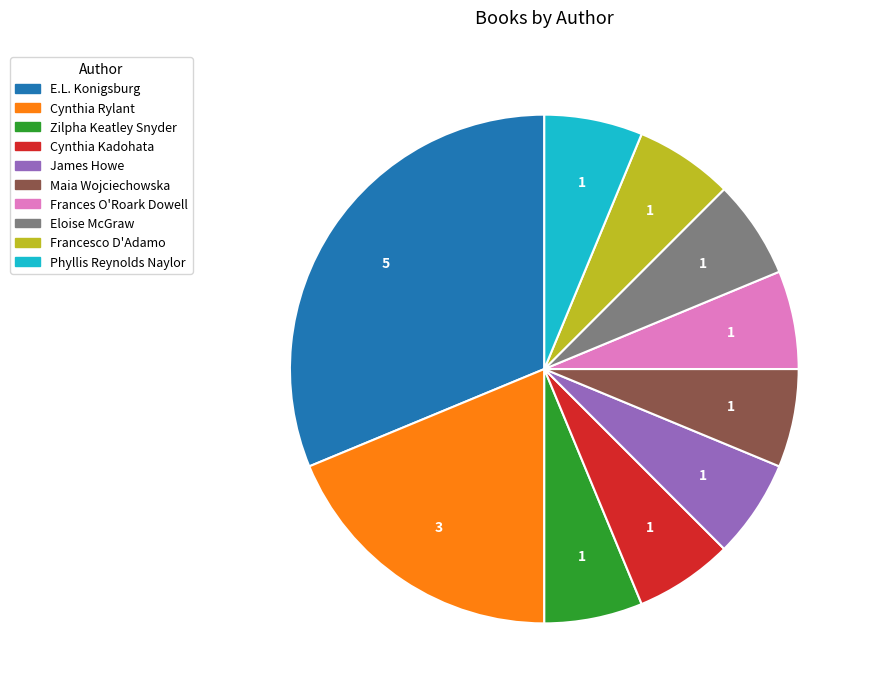

Approximately how many times larger is the value at E.L. Konigsburg compared to Eloise McGraw?

5.0